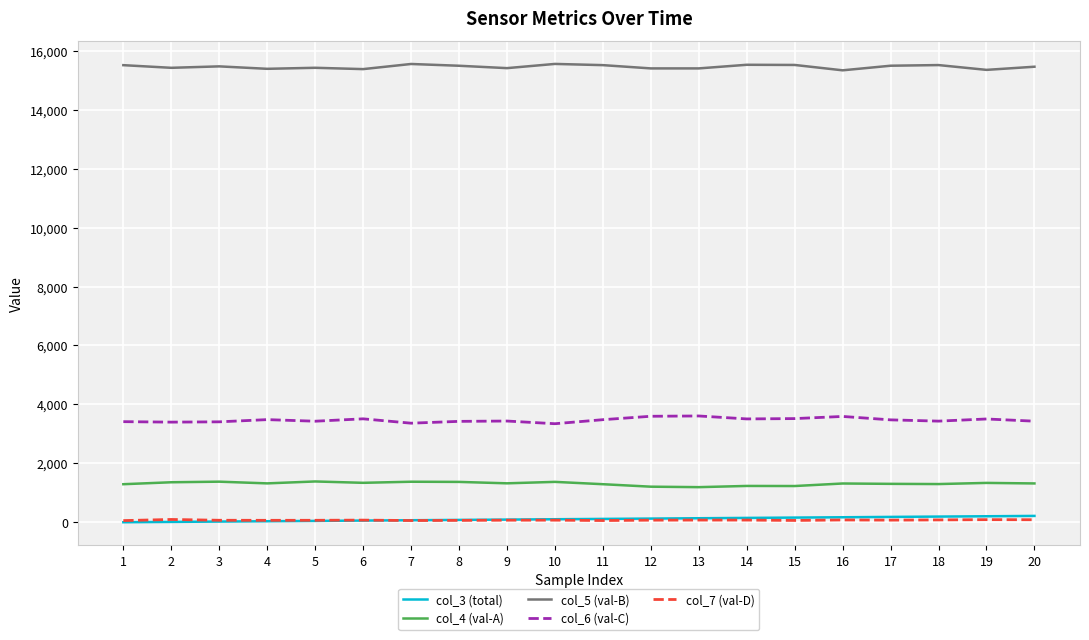

True or false: col_5 (val-B) has more than 0 interior local peaks.

True